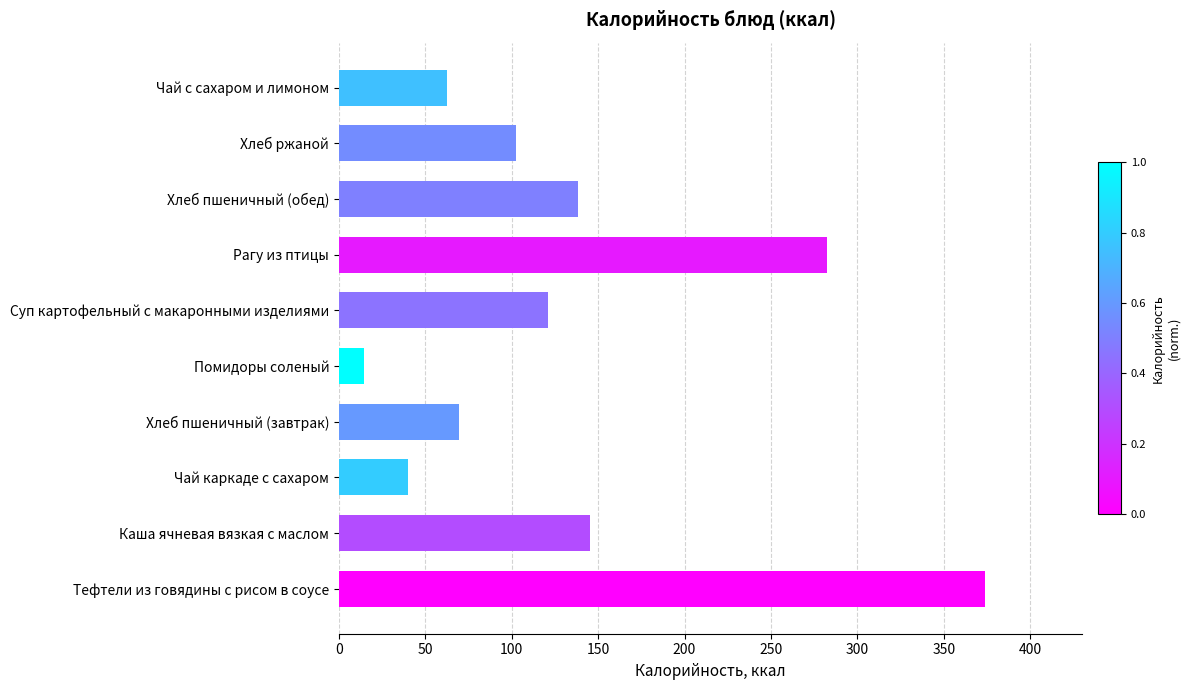

What is the change in value from Каша ячневая вязкая с маслом to Помидоры соленый?

-130.7